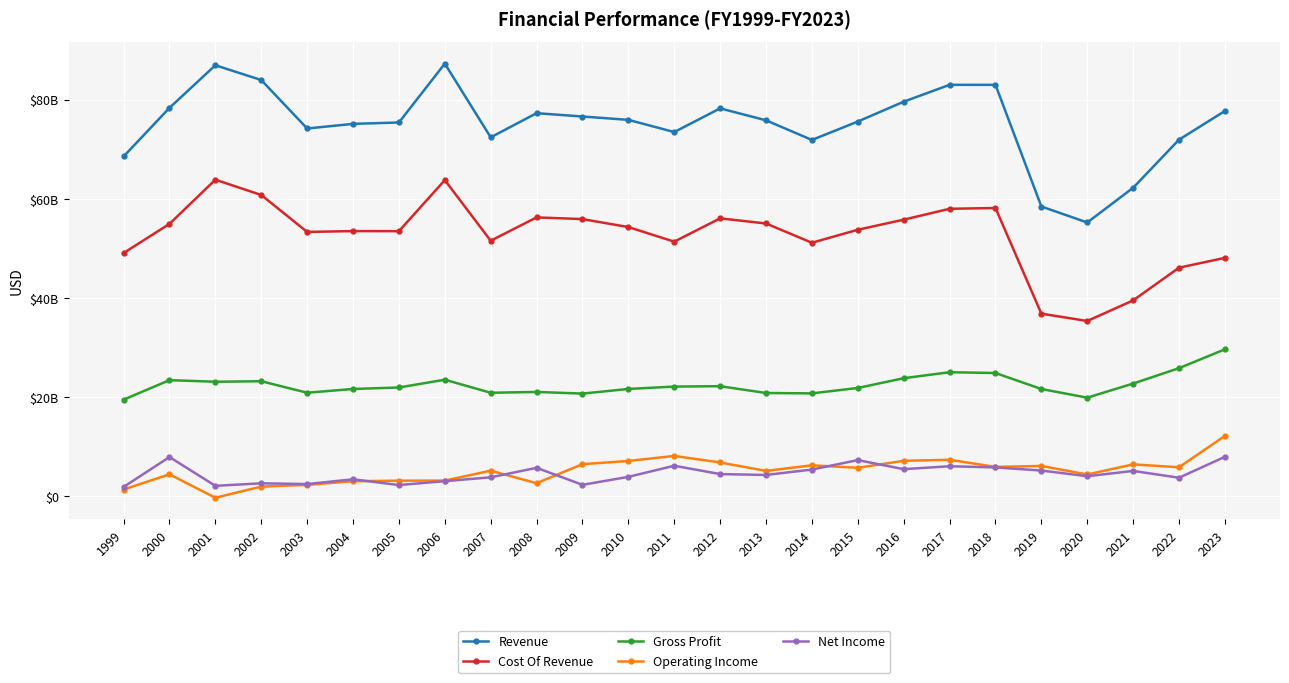

True or false: Gross Profit and Cost Of Revenue intersect in this chart.

False